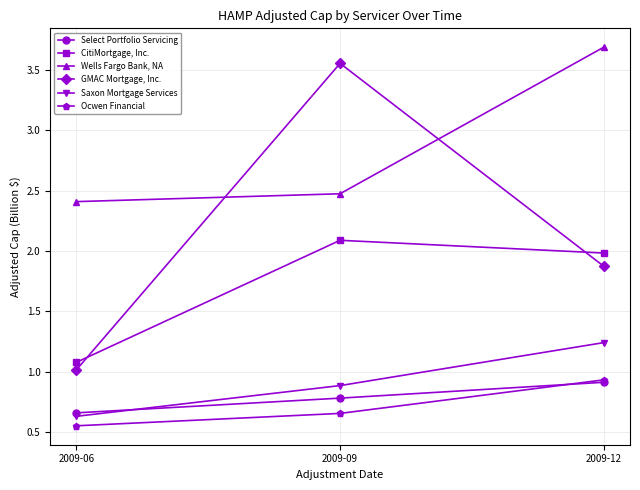

True or false: Saxon Mortgage Services has a value of 0.4 at 2009-12.

False